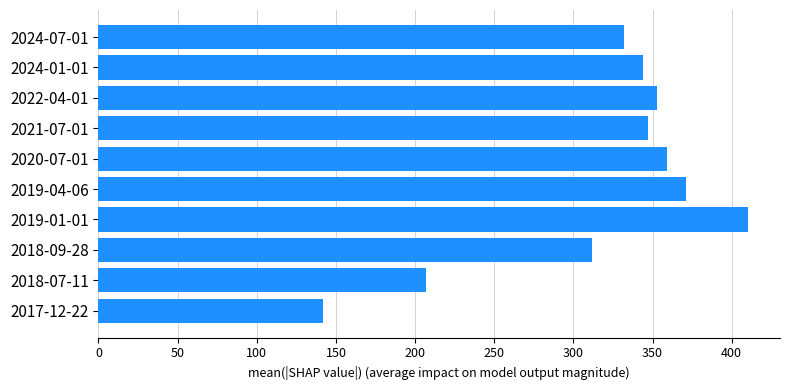

Reading bottom to top, what are all the values shown in this chart?

142	207	312	410	371	359	347	353	344	332